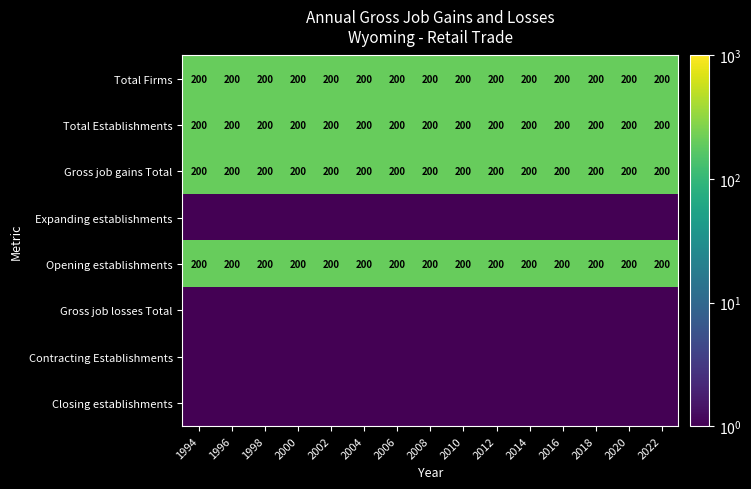

The value of Gross job gains Total at 1996 is 122.1. True or false?

False